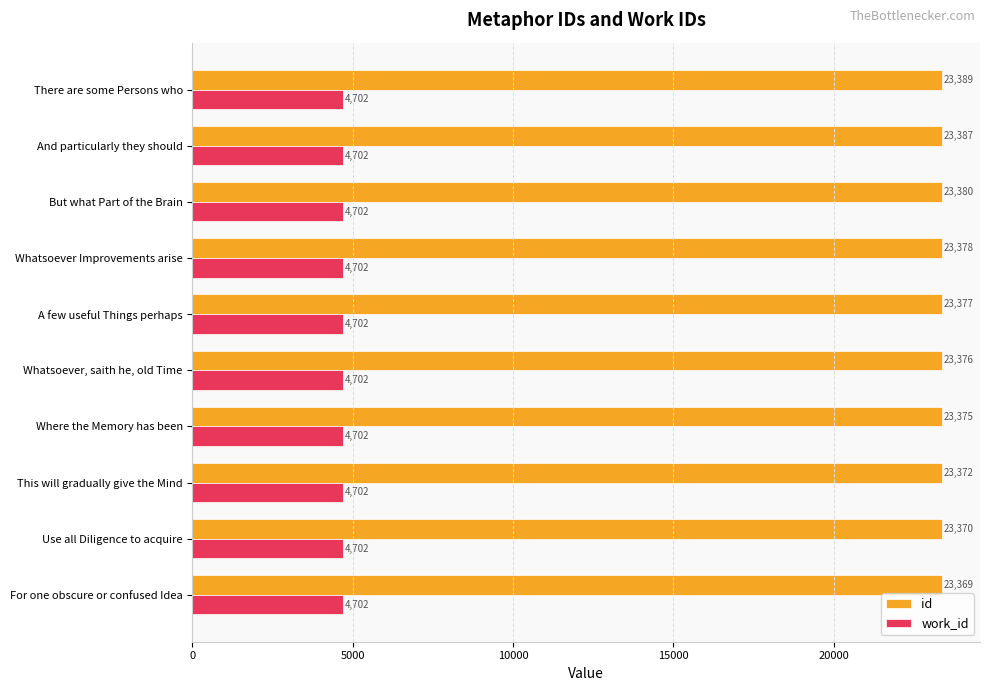

At which category is the sum across all series the highest?

There are some Persons who